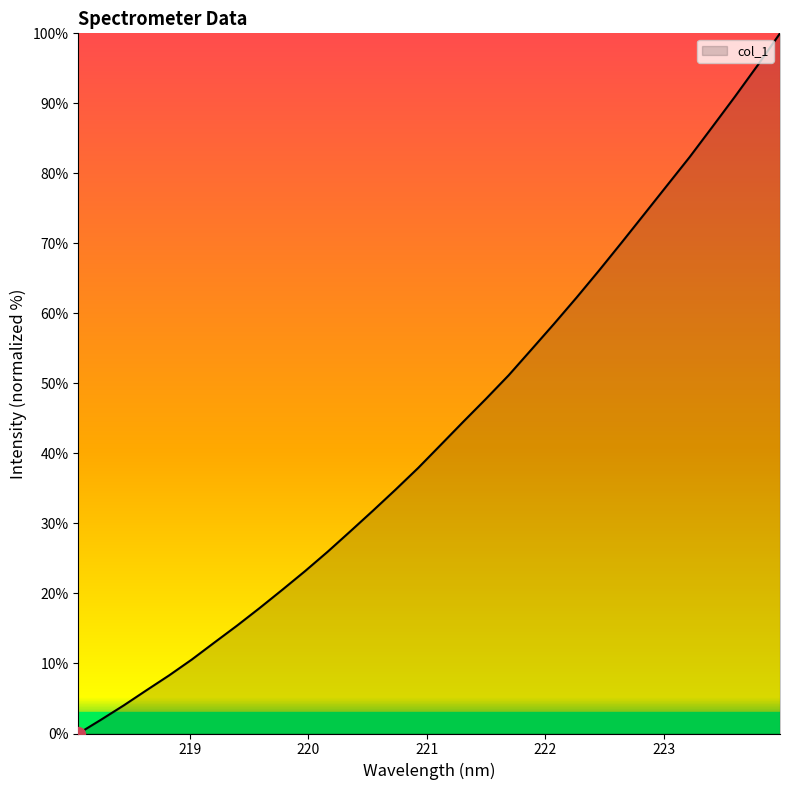

List the labels in order of value, largest first.

223.9802, 223.7895, 223.5987, 223.408, 223.2172, 223.0264, 222.8355, 222.6447, 222.4538, 222.263, 222.0721, 221.8812, 221.6902, 221.4993, 221.3083, 221.1174, 220.9264, 220.7354, 220.5444, 220.3533, 220.1623, 219.9712, 219.7801, 219.589, 219.3979, 219.2067, 219.0156, 218.8244, 218.6332, 218.442, 218.2508, 218.0596